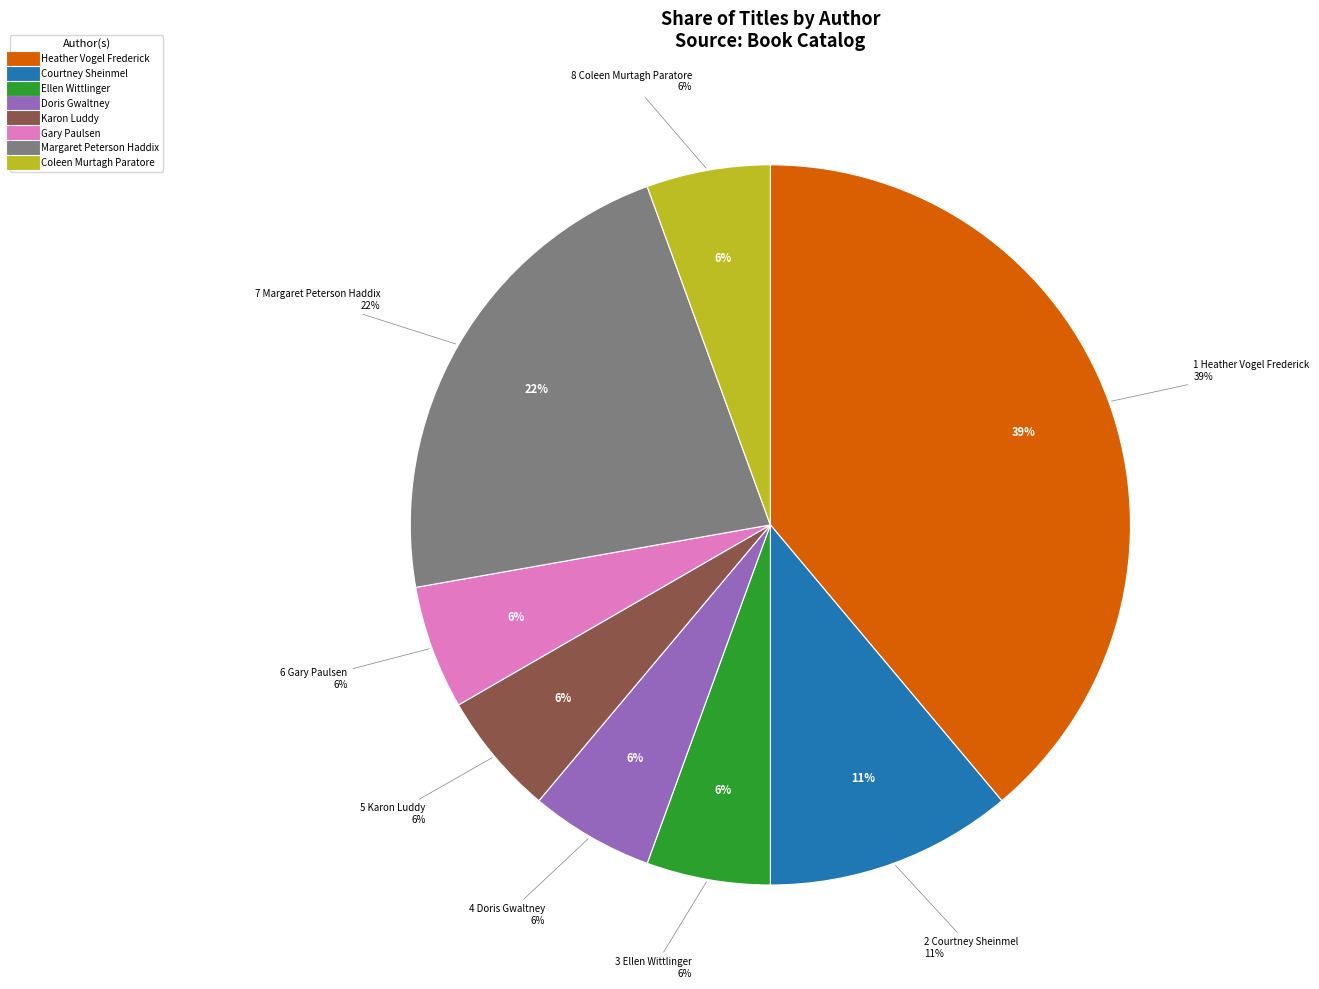

To the nearest percent, what percentage of the pie is Margaret Peterson Haddix?

22%